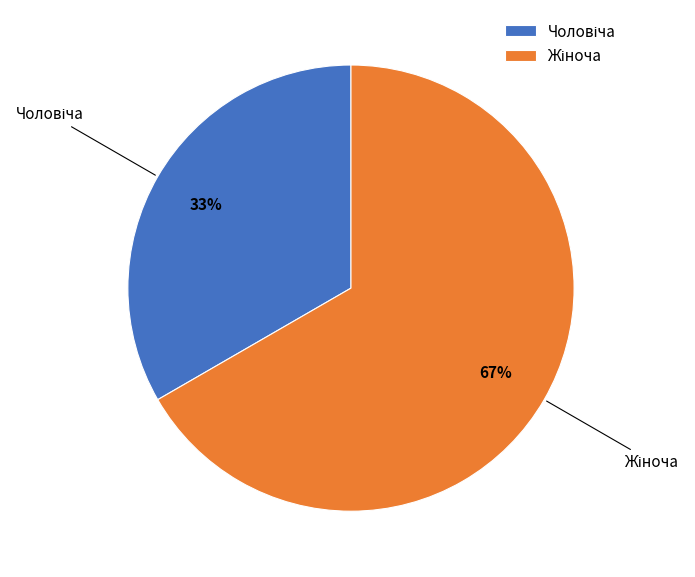

Does any single category account for the majority?

Yes